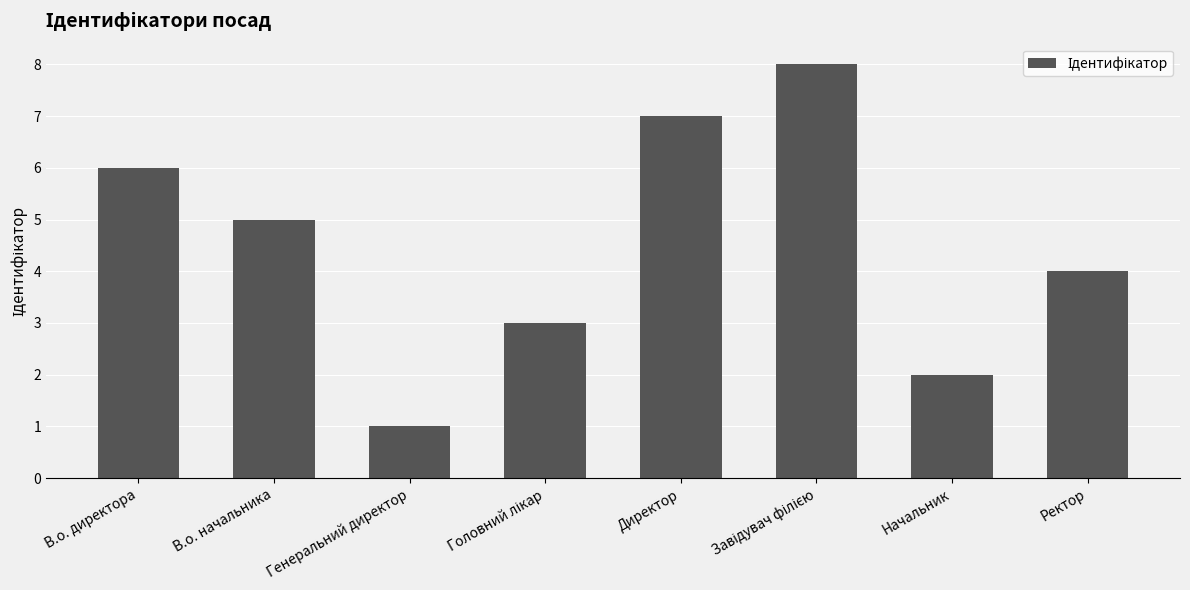

How many bars are there in total?

8